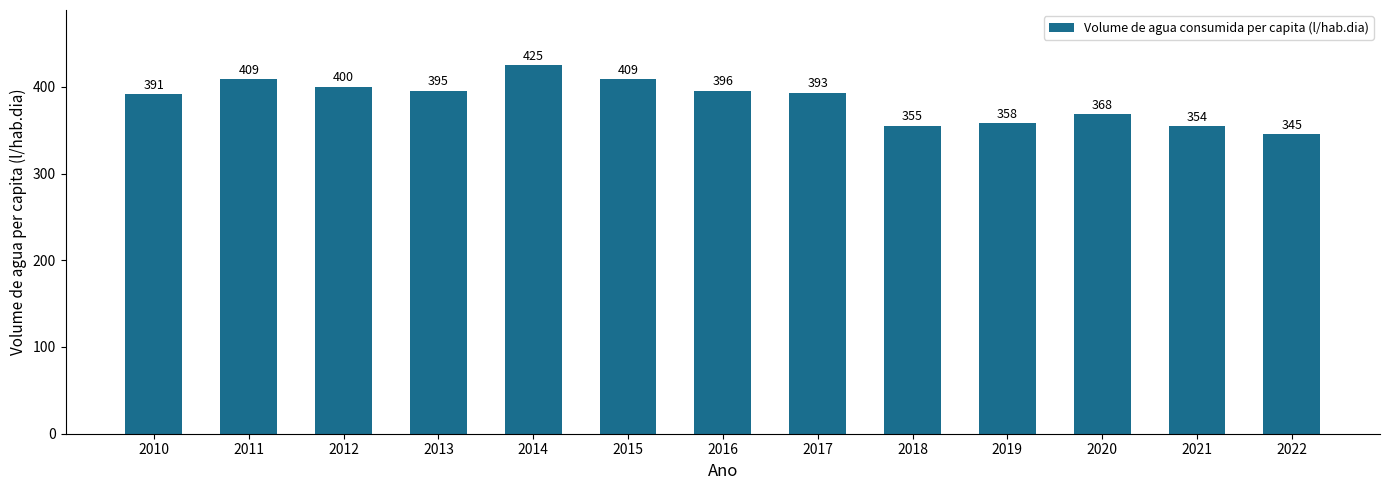

Is it true that the value at 2019 is 357.9?

True